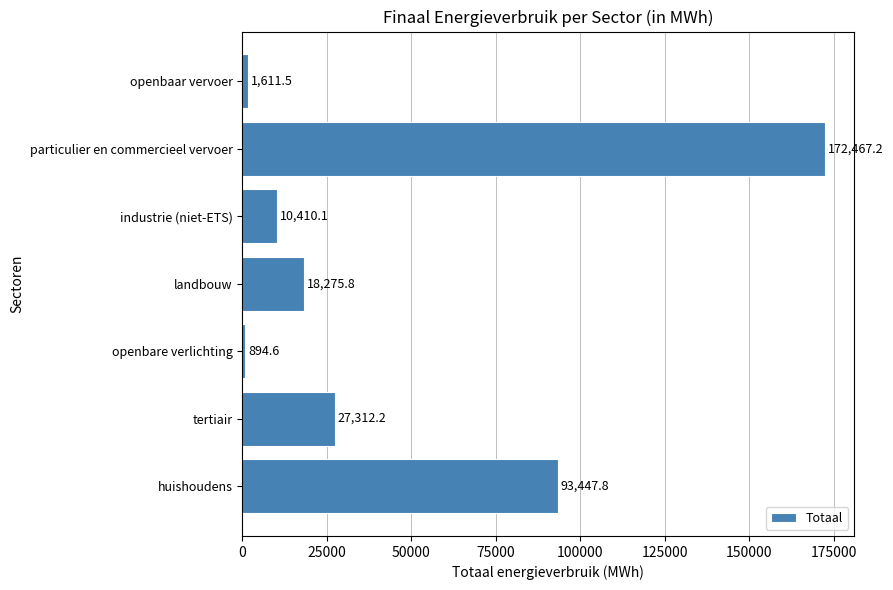

List the labels in order of value, largest first.

particulier en commercieel vervoer, huishoudens, tertiair, landbouw, industrie (niet-ETS), openbaar vervoer, openbare verlichting